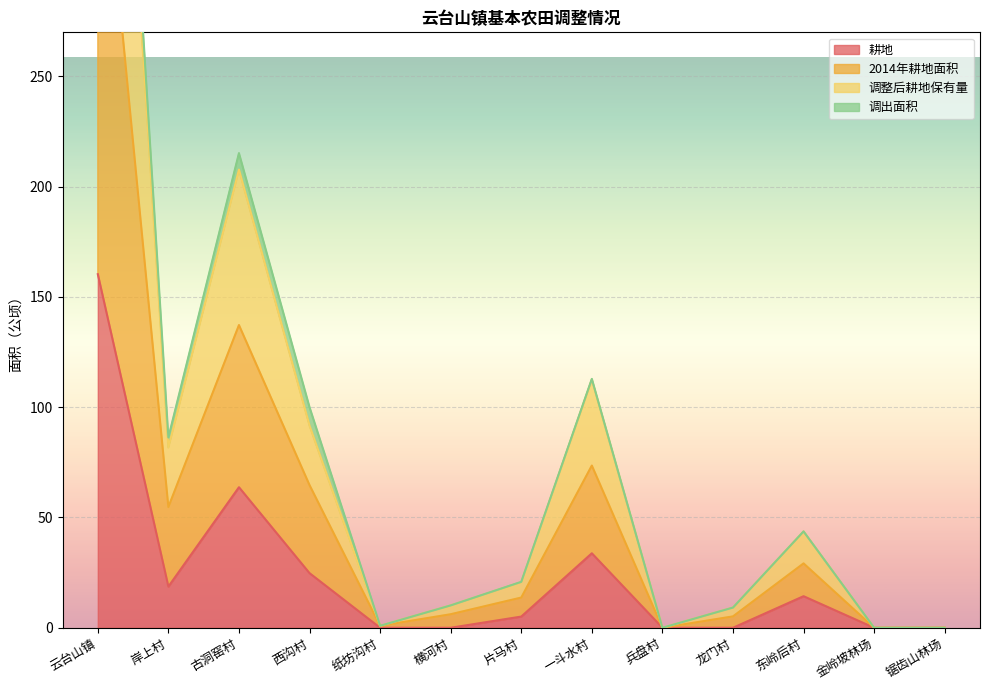

Where is 耕地 nearest to the value 80?

古洞窑村